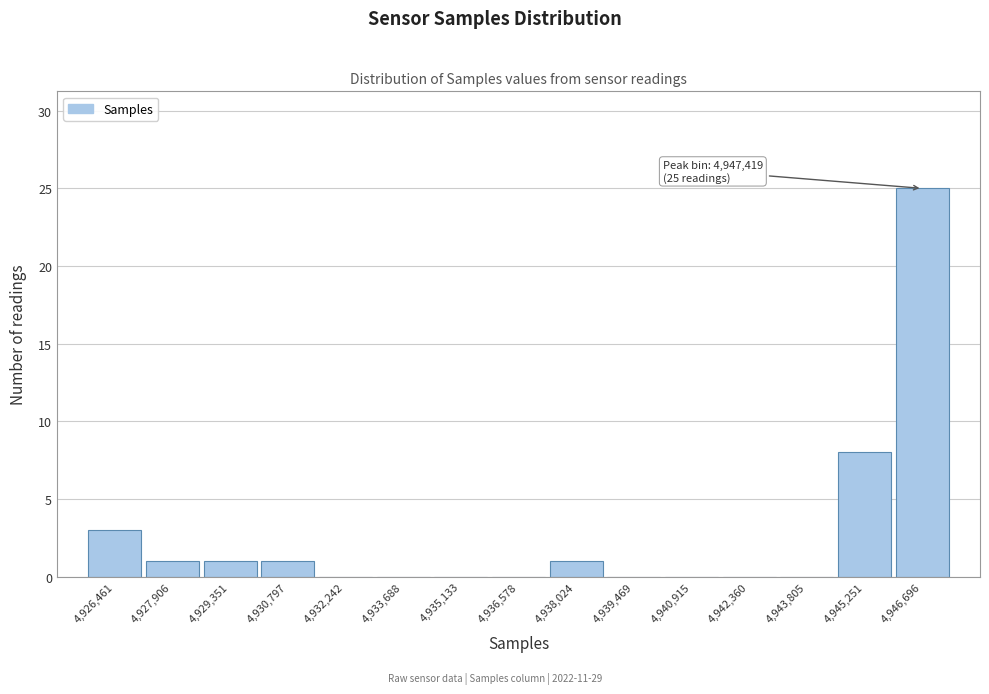

Reading left to right, what are all the values shown in this chart?

4,926,461=3	4,927,906=1	4,929,351=1	4,930,797=1	4,932,242=0	4,933,688=0	4,935,133=0	4,936,578=0	4,938,024=1	4,939,469=0	4,940,915=0	4,942,360=0	4,943,805=0	4,945,251=8	4,946,696=25